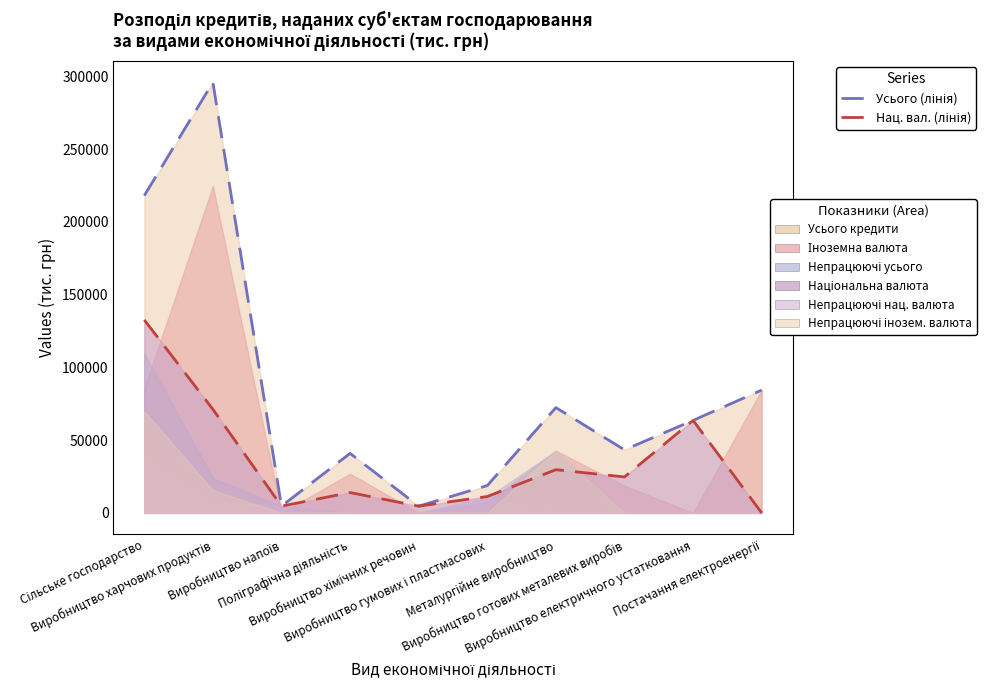

Is it true that Національна валюта equals 24715.1 at Виробництво готових металевих виробів?

True